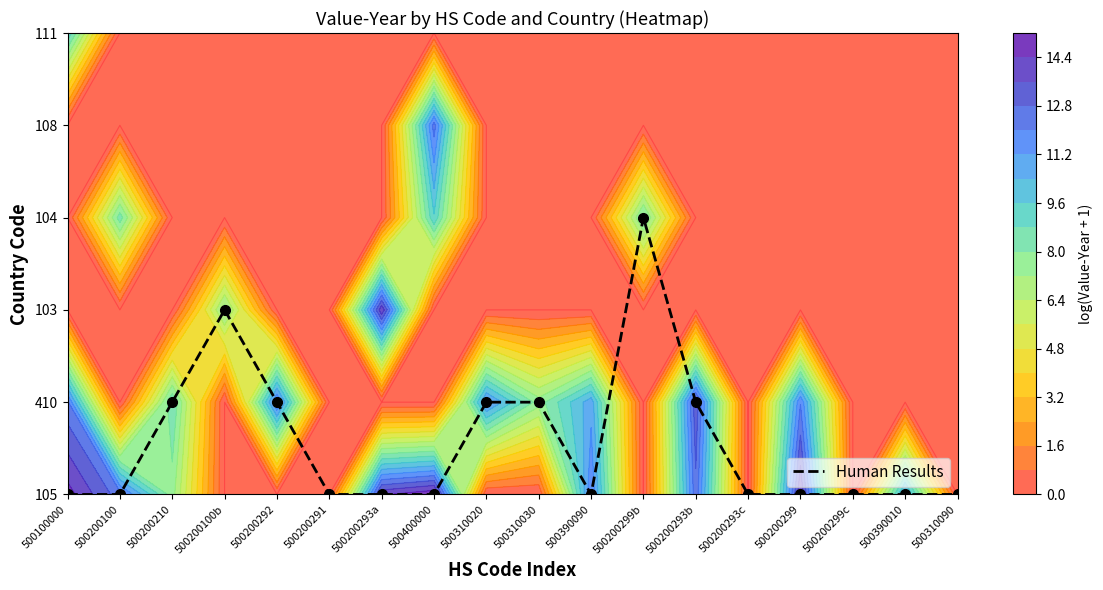

Is it true that the value at 500200299b is 3?

True